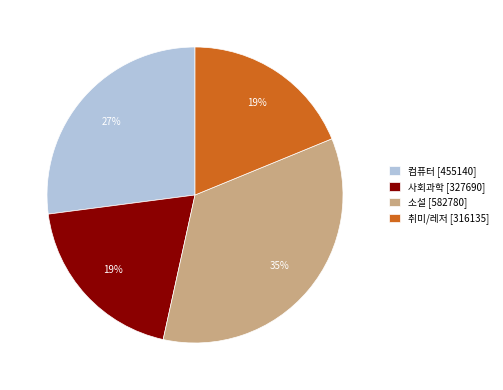

The 사회과학 [327690] slice represents 19% of the pie. True or false?

True